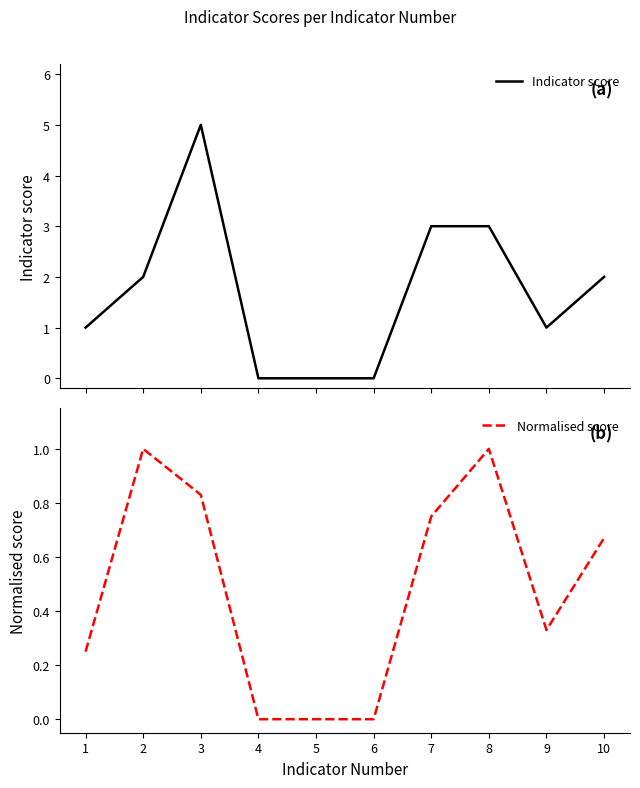

Count the number of data series in this chart.

2